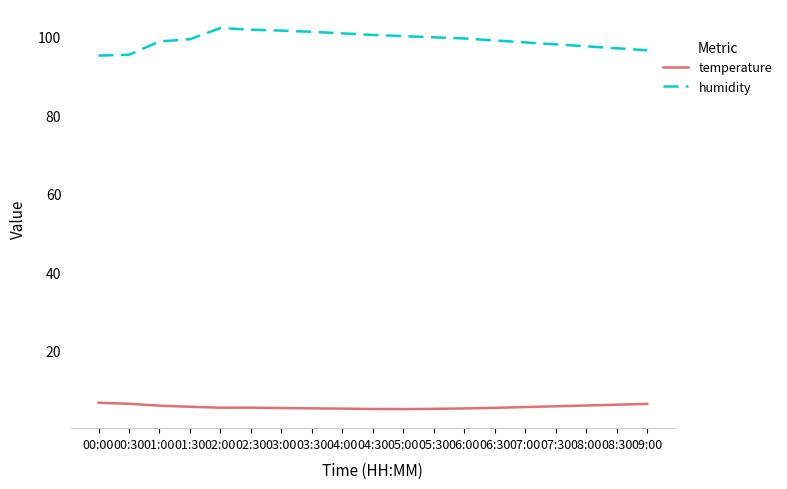

True or false: humidity and temperature cross at least once.

False